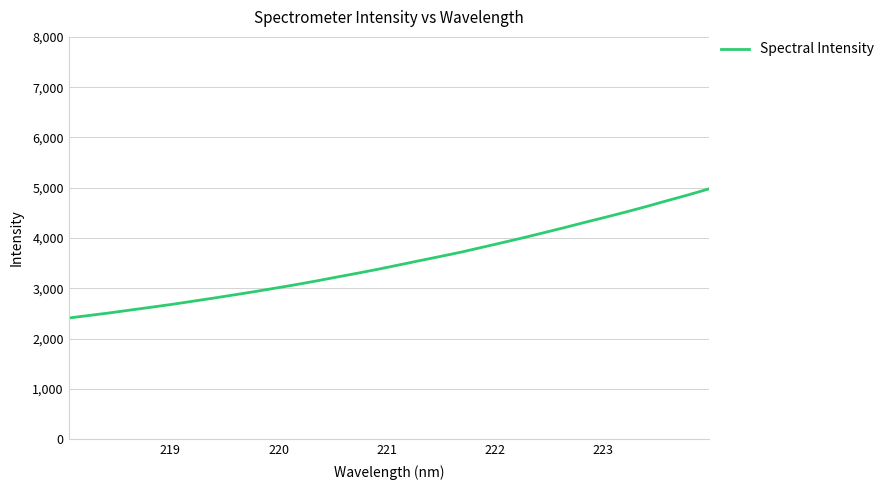

What is the greatest value displayed?

4977.2